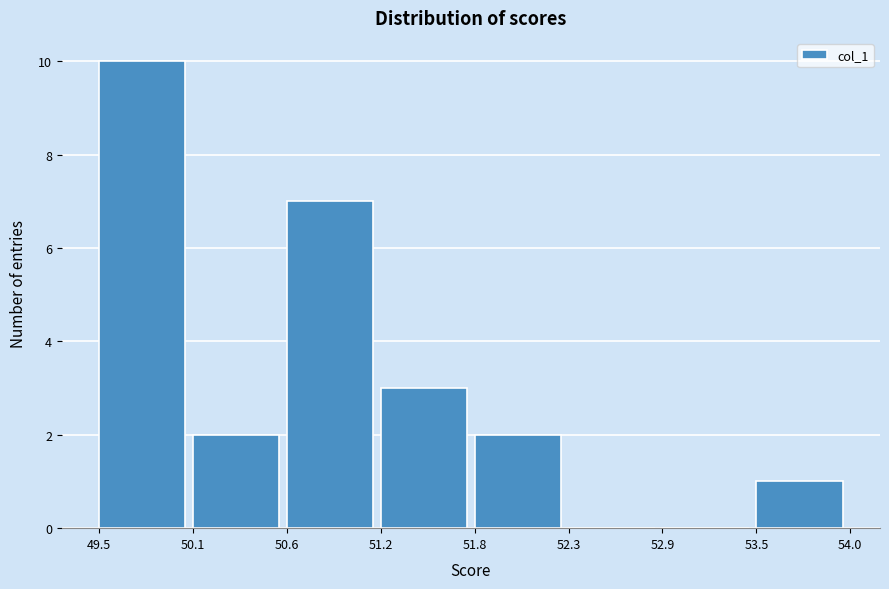

Reading left to right, transcribe this chart: for each bar, give the range it covers on the x-axis and its height. The values are not printed on the chart, so give them approximately, as read against the axis.

49.5 to 50.1: 10
50.1 to 50.6: 2
50.6 to 51.2: 7
51.2 to 51.8: 3
51.8 to 52.3: 2
52.3 to 52.9: 0
52.9 to 53.5: 0
53.5 to 54.0: 1